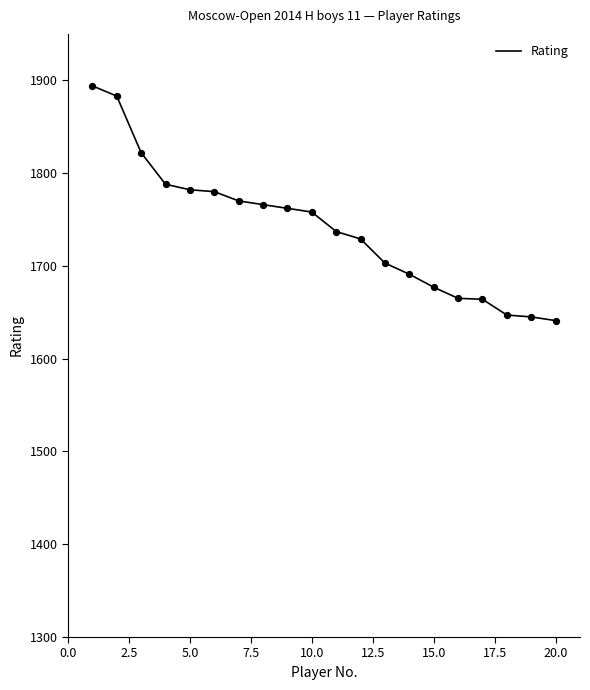

What is the smallest value displayed?

1641